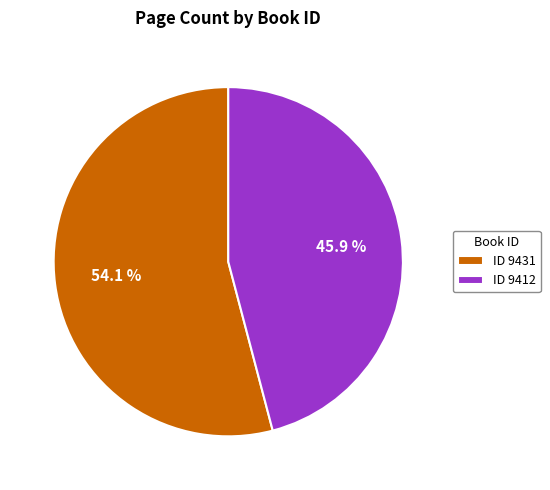

How much of the chart is everything except ID 9412?

54.1%